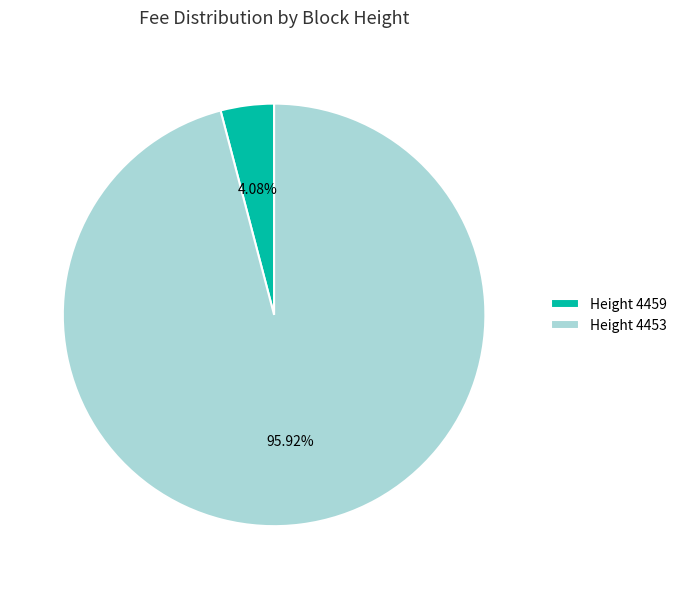

True or false: Height 4453 accounts for 86% of the total.

False